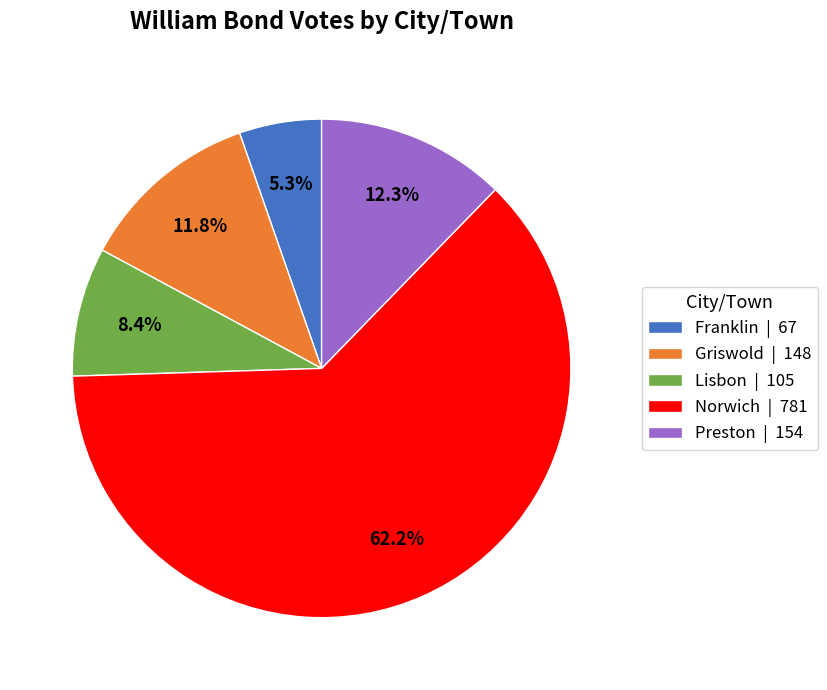

Is it true that Franklin is 1% of the pie?

False